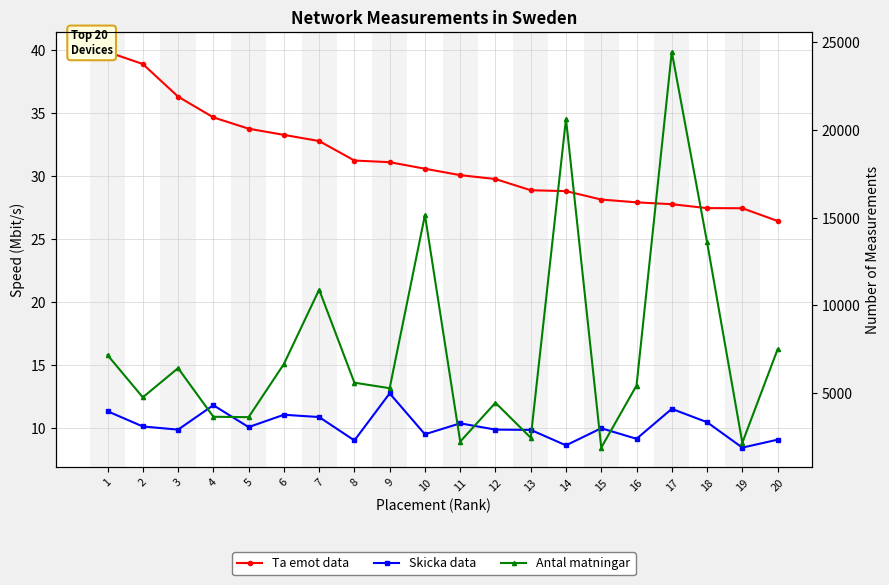

True or false: Antal matningar and Ta emot data intersect in this chart.

False